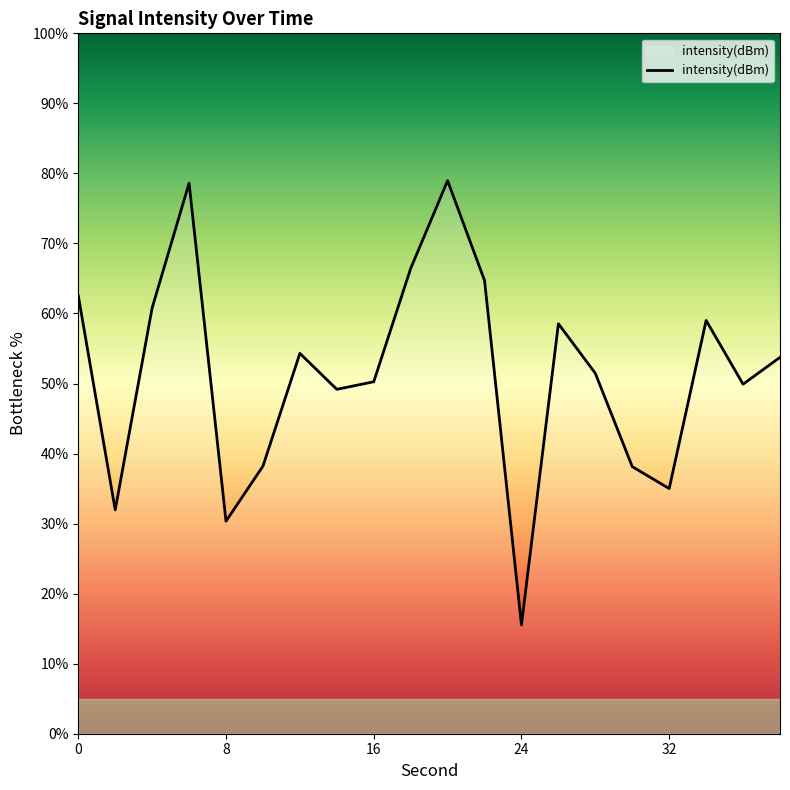

What is the greatest value displayed?

79.0